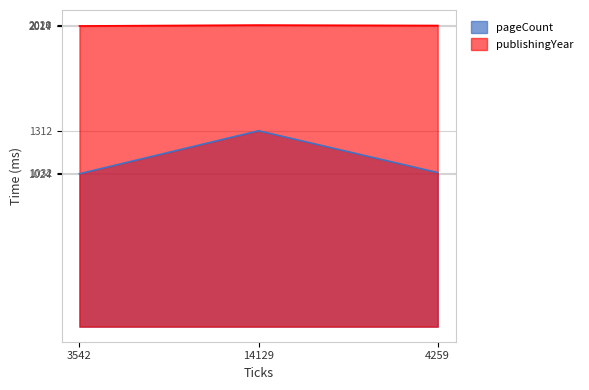

Rank the series by their average value, from lowest to highest.

pageCount, publishingYear